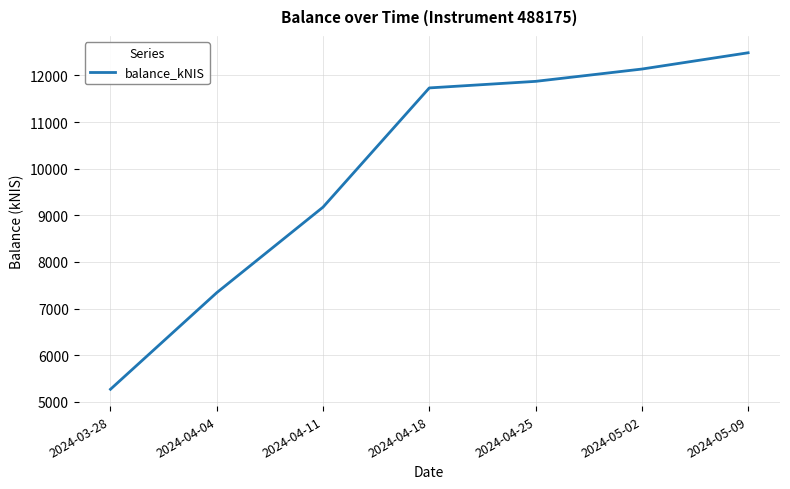

How many lines are shown in the chart?

1